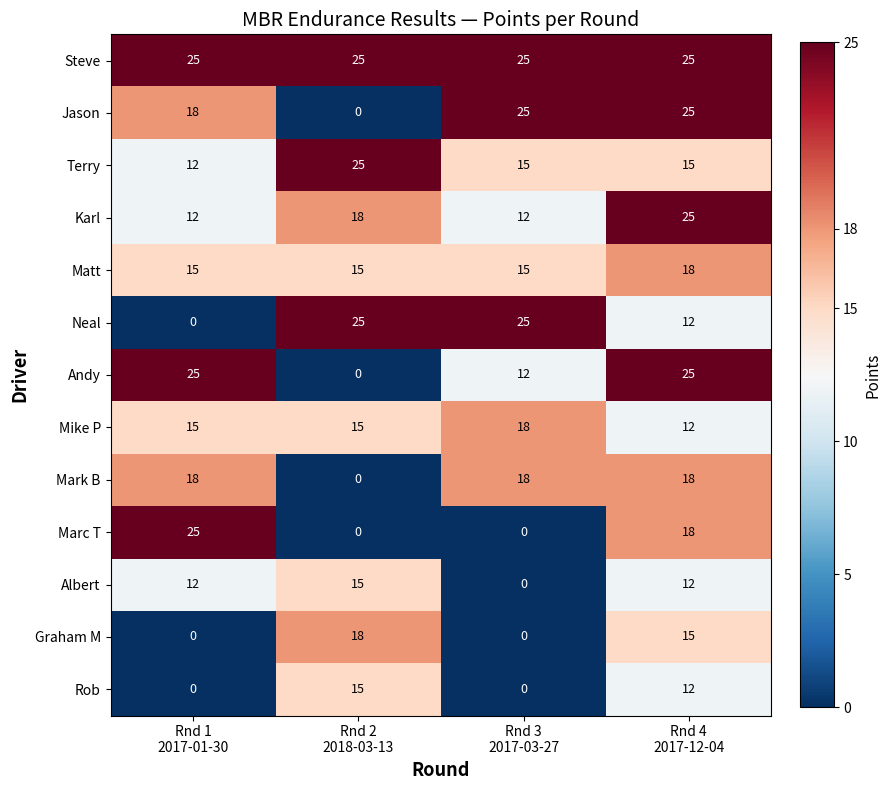

What is the difference between the maximum and minimum values in the Andy series?

25